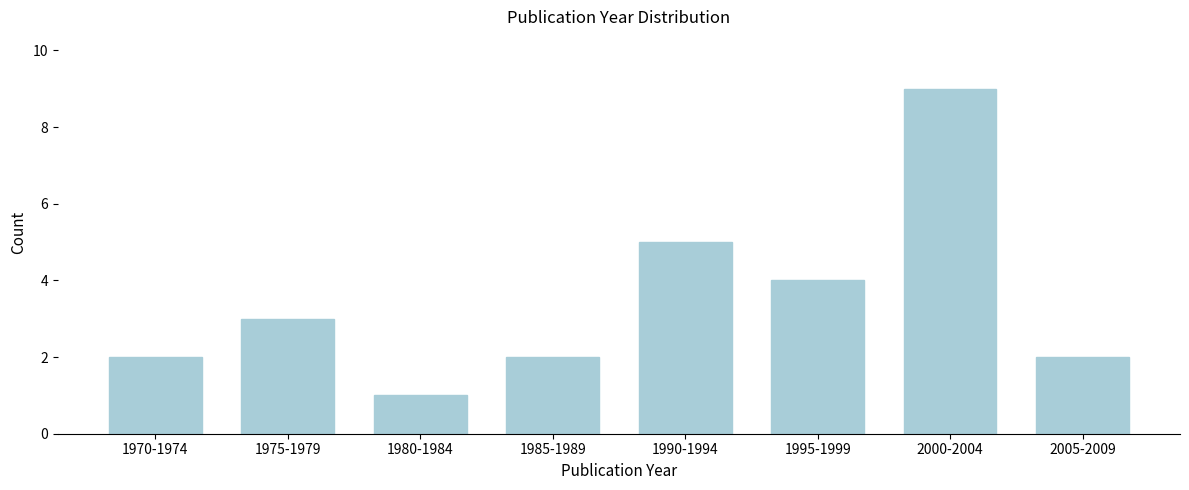

Reading left to right, extract all data points from this chart.

1970-1974=2	1975-1979=3	1980-1984=1	1985-1989=2	1990-1994=5	1995-1999=4	2000-2004=9	2005-2009=2